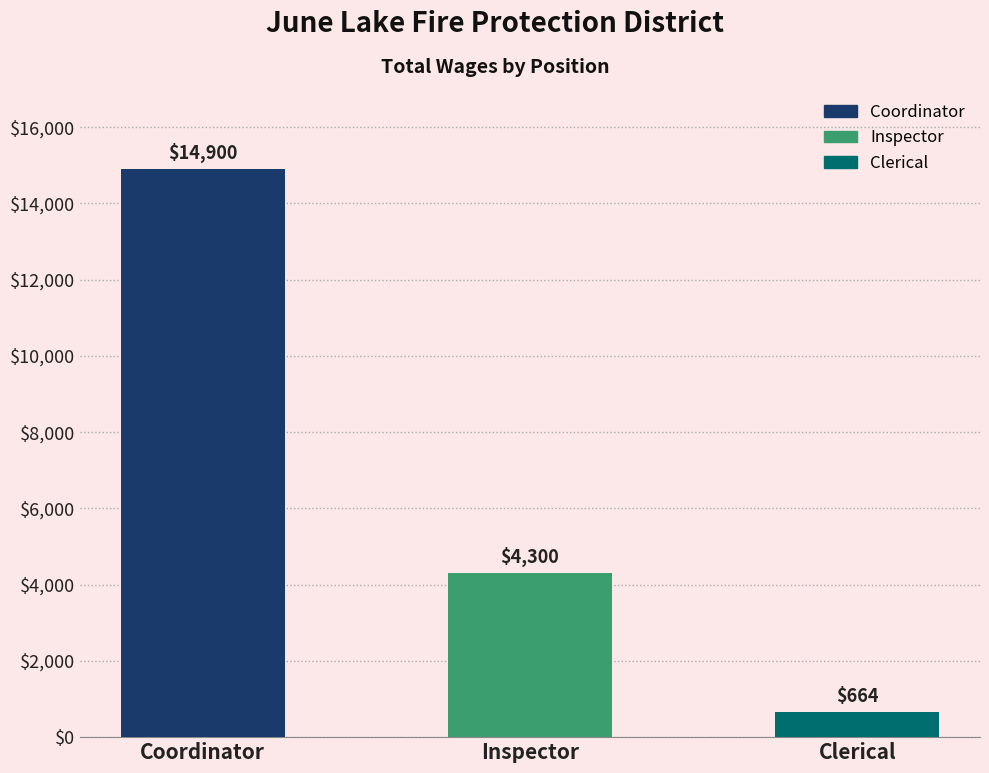

True or false: the data shows 6080 at Coordinator.

False